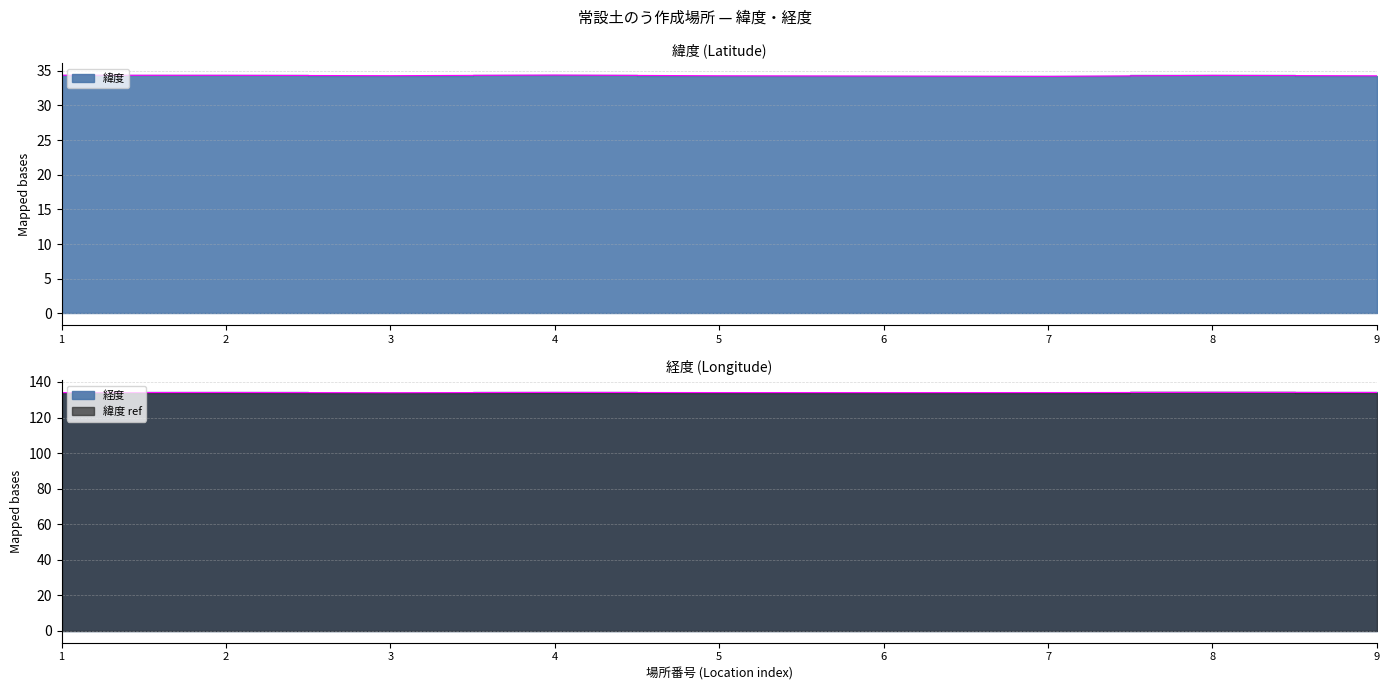

Where is the first local maximum for 緯度?

4